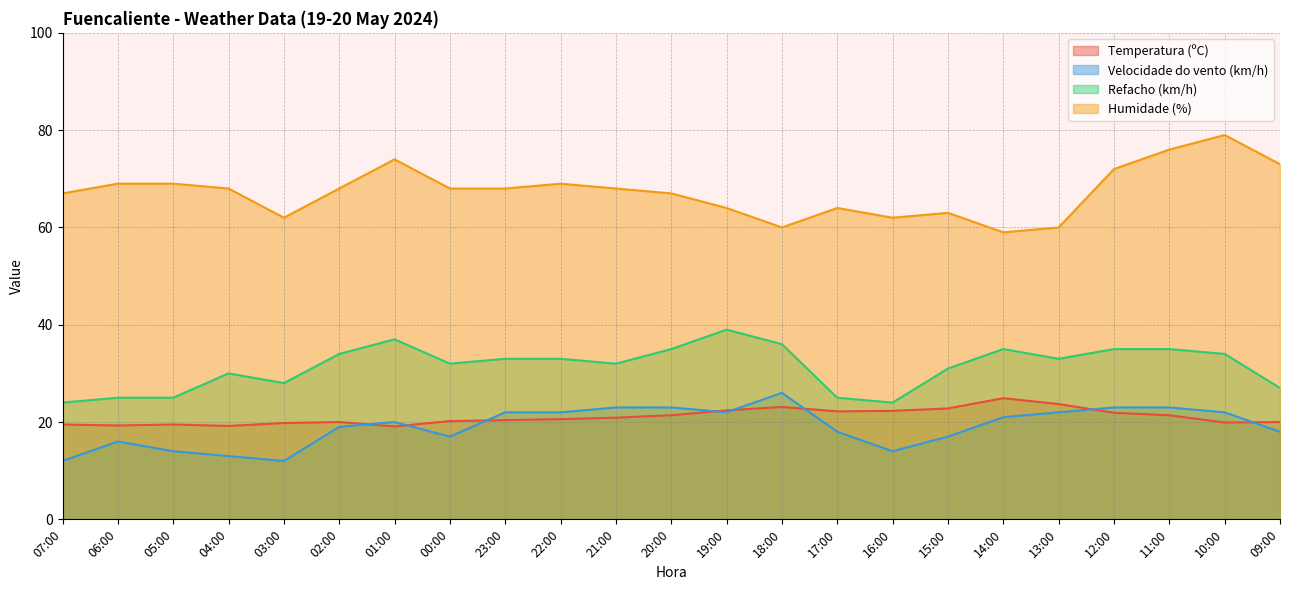

What is the sum of the Velocidade do vento (km/h) values at 23:00 and 04:00?

35.0